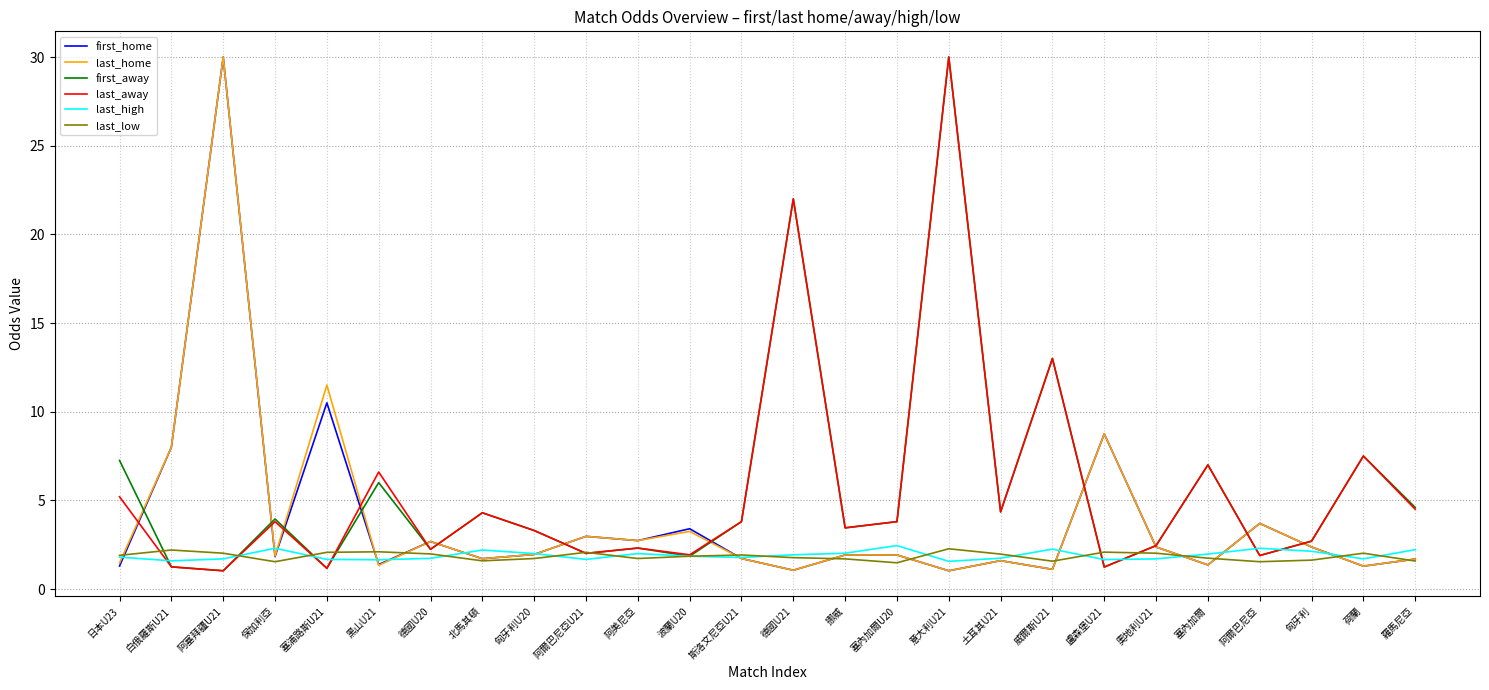

What is the minimum value shown in the chart?

1.0